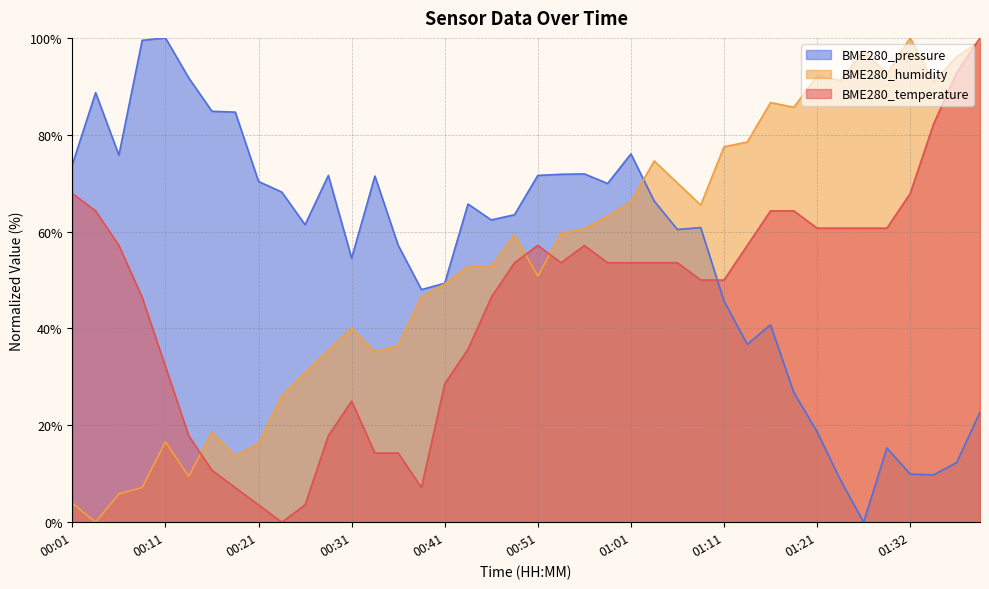

What is the sum of the BME280_pressure values at 01:14 and 00:16?

121.6